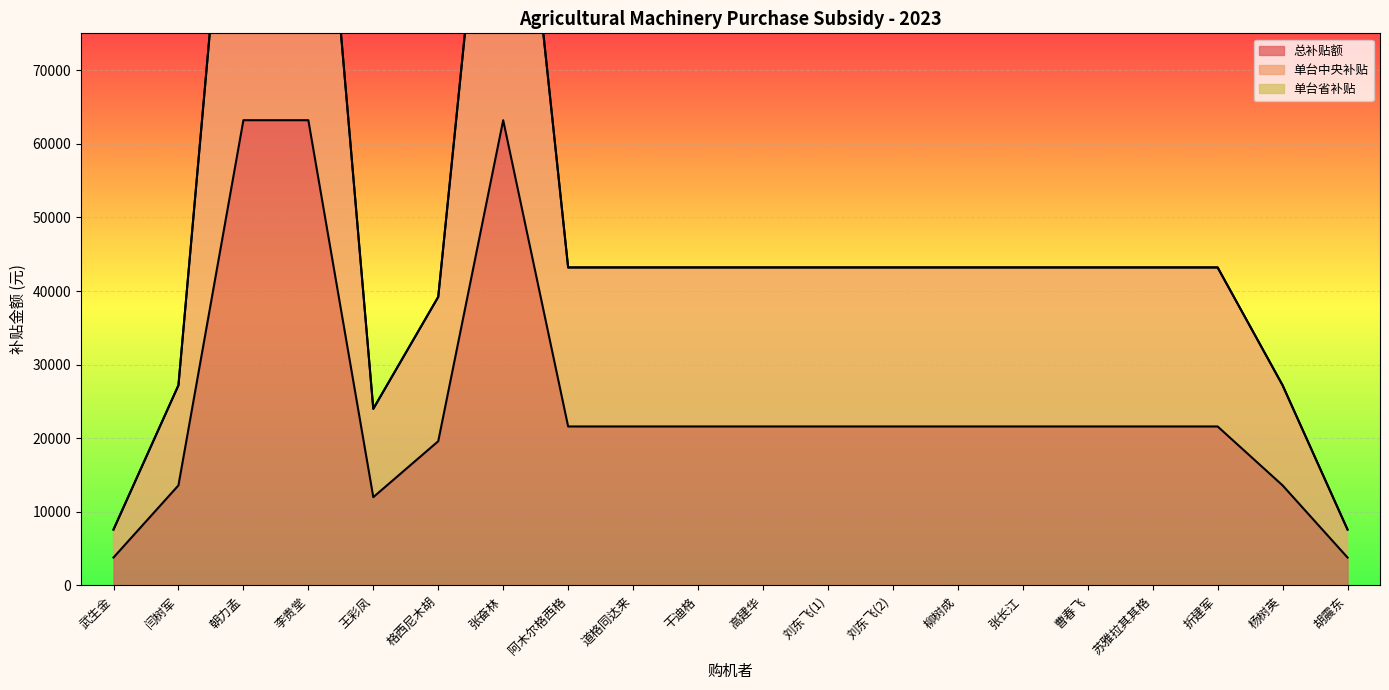

How many interior local peaks does the 总补贴额 series have?

1